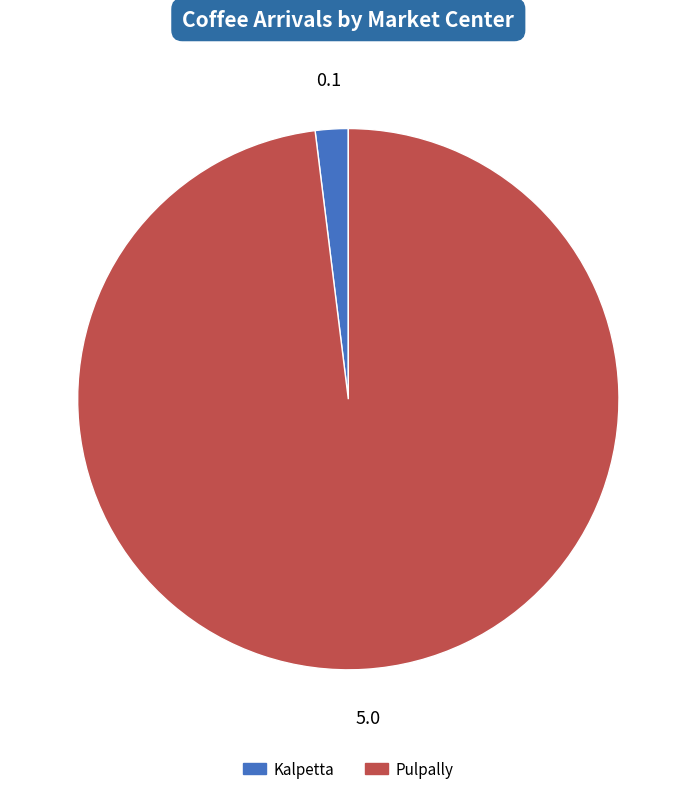

Which slice is the smallest?

Kalpetta